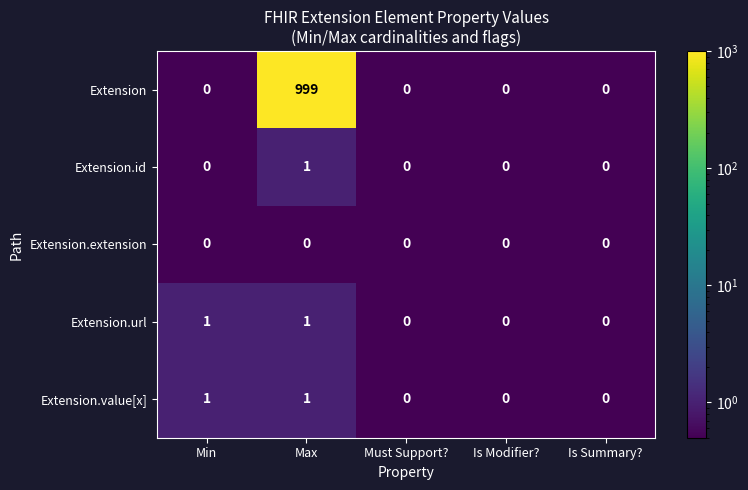

Reading right to left, extract all data points from this chart.

Extension: 0	0	0	999	0
Extension.id: 0	0	0	1	0
Extension.extension: 0	0	0	0	0
Extension.url: 0	0	0	1	1
Extension.value[x]: 0	0	0	1	1